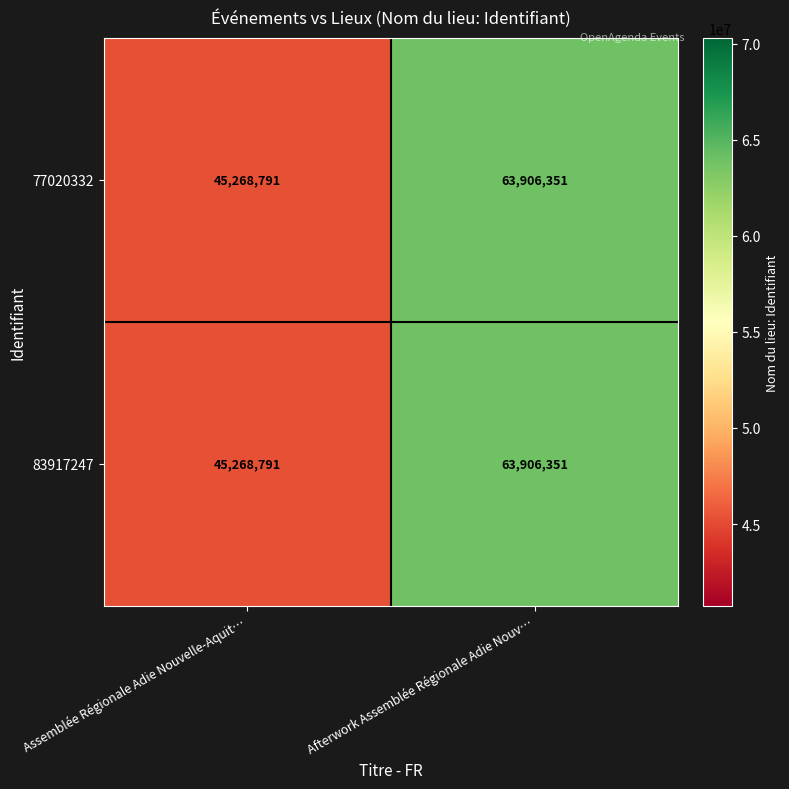

What is the difference between the maximum and minimum values in the 77020332 series?

18637560